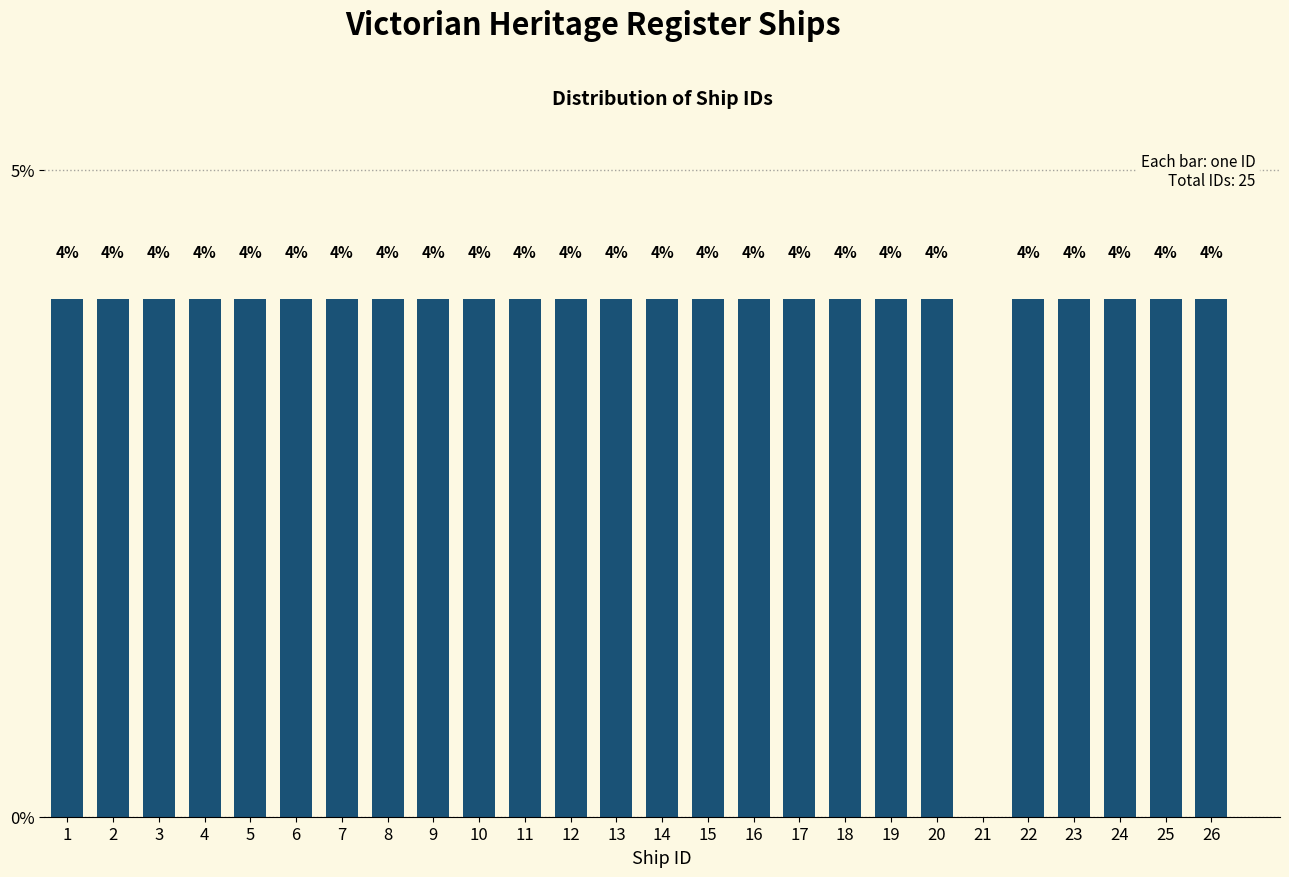

Reading left to right, transcribe all the data shown in this chart.

1=4	2=4	3=4	4=4	5=4	6=4	7=4	8=4	9=4	10=4	11=4	12=4	13=4	14=4	15=4	16=4	17=4	18=4	19=4	20=4	21=0	22=4	23=4	24=4	25=4	26=4